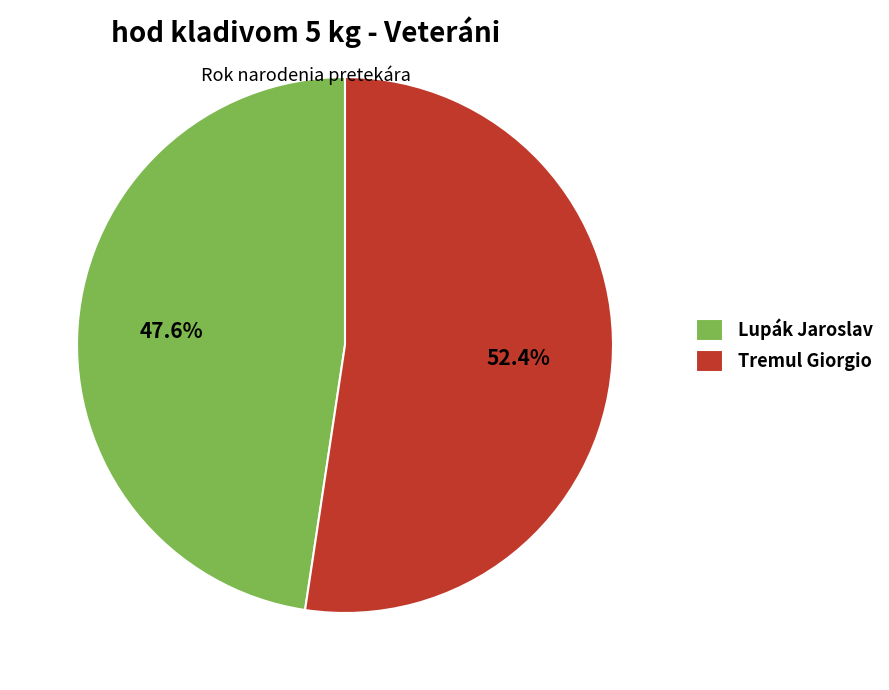

Count the number of slices in the pie.

2